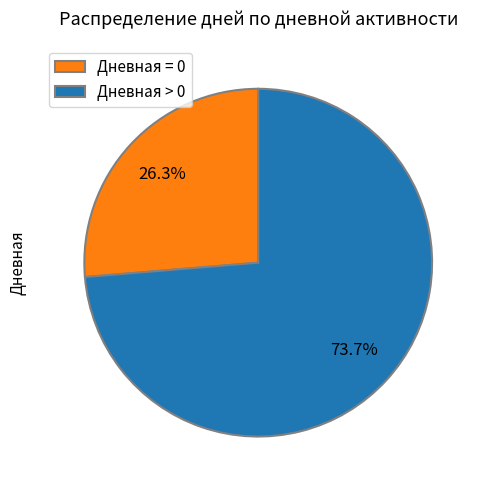

What is the majority slice?

Дневная > 0